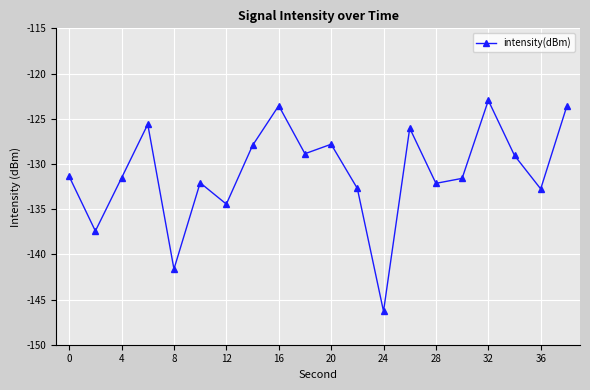

What is the greatest value displayed?

-123.0